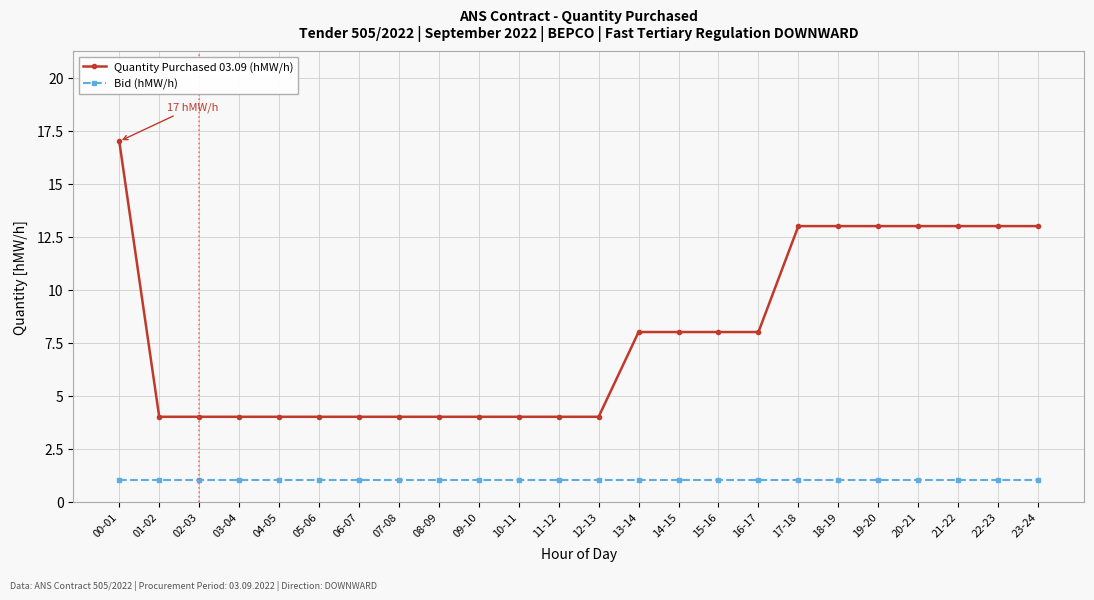

Is this an area chart (filled region under the line)?

No